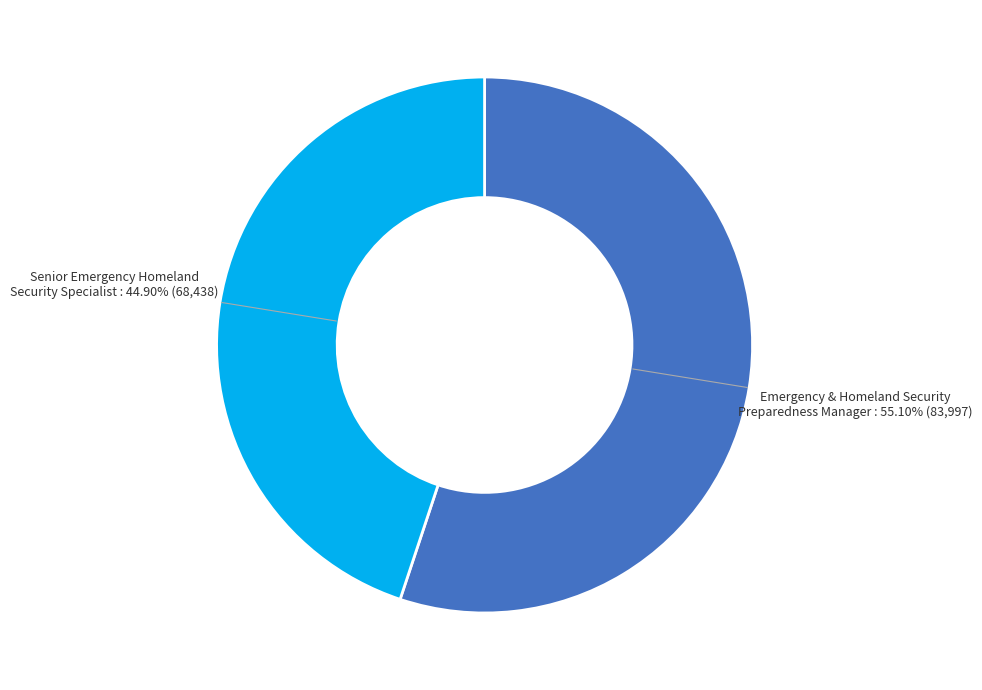

Is it true that Senior Emergency Homeland Security Specialist is 31% of the pie?

False